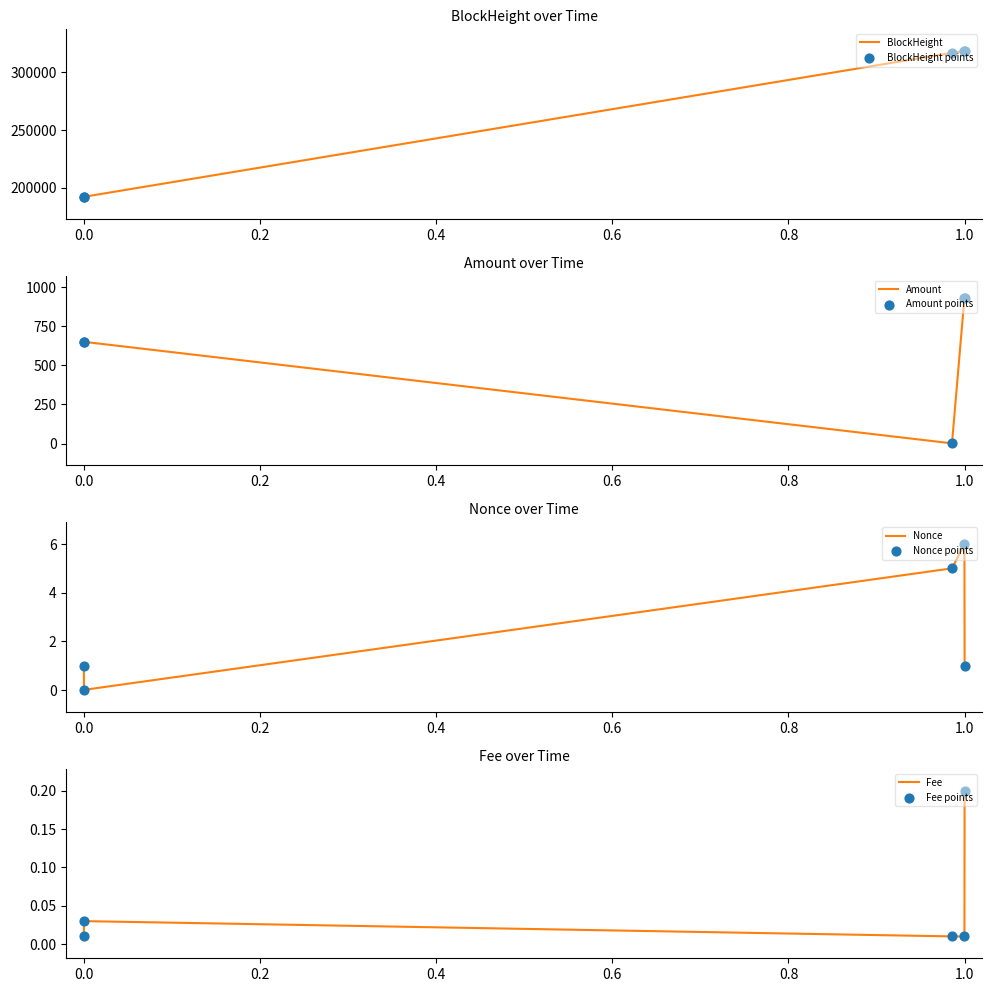

At how many categories does at least one series exceed 241499?

3